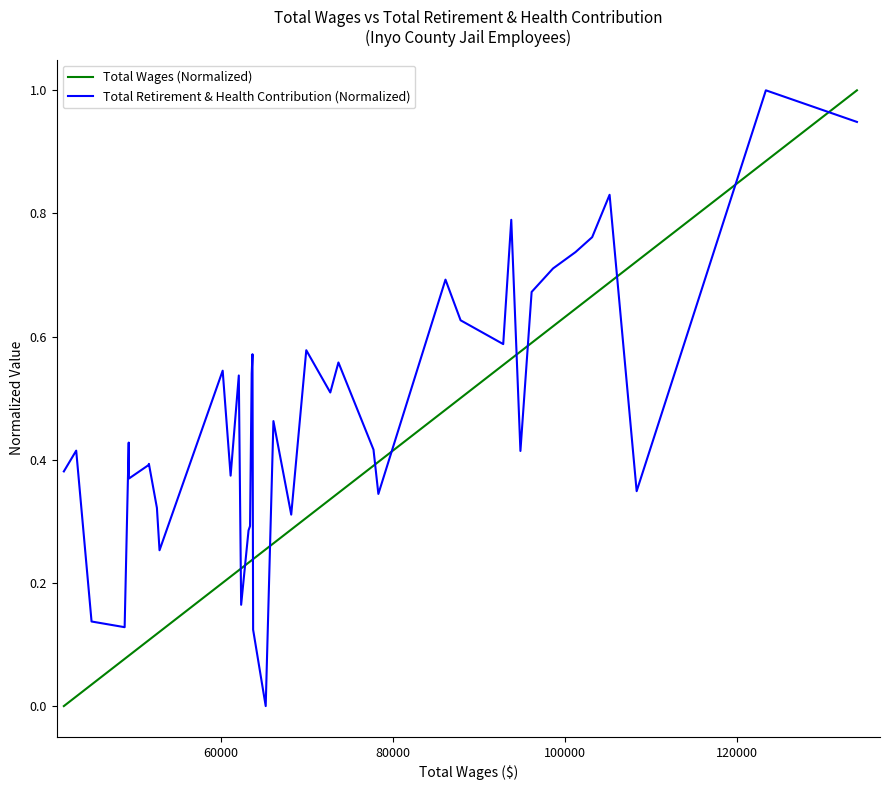

List the series in order of their overall mean, highest first.

Total Retirement & Health Contribution (Normalized), Total Wages (Normalized)